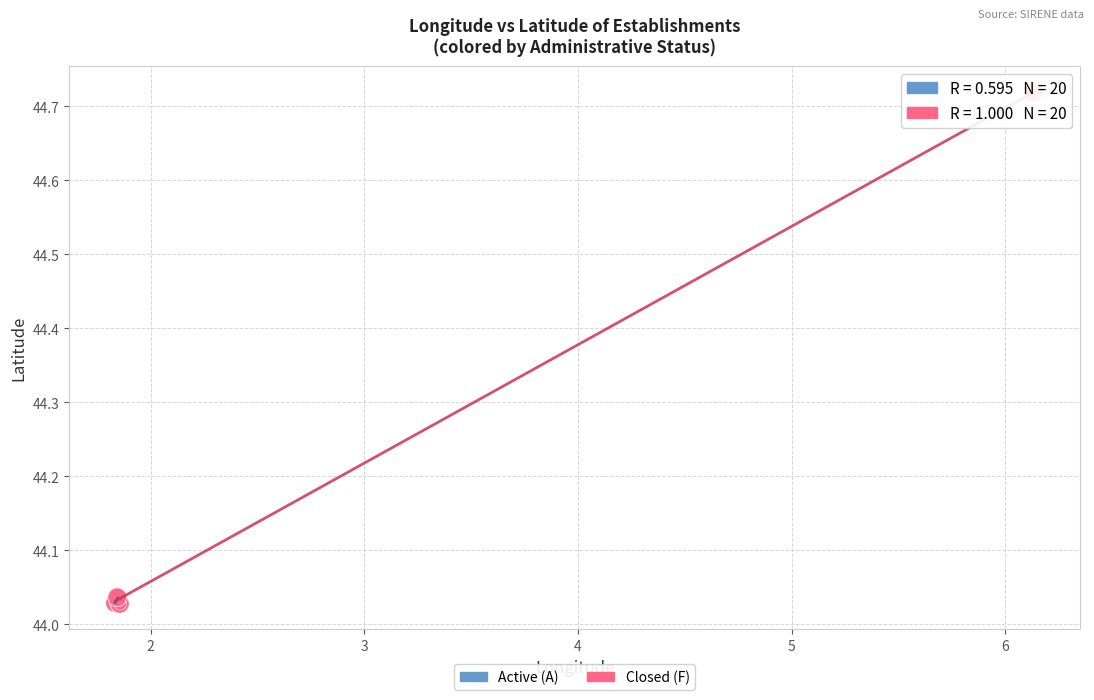

Which series contains the highest Y value?

Closed (F)